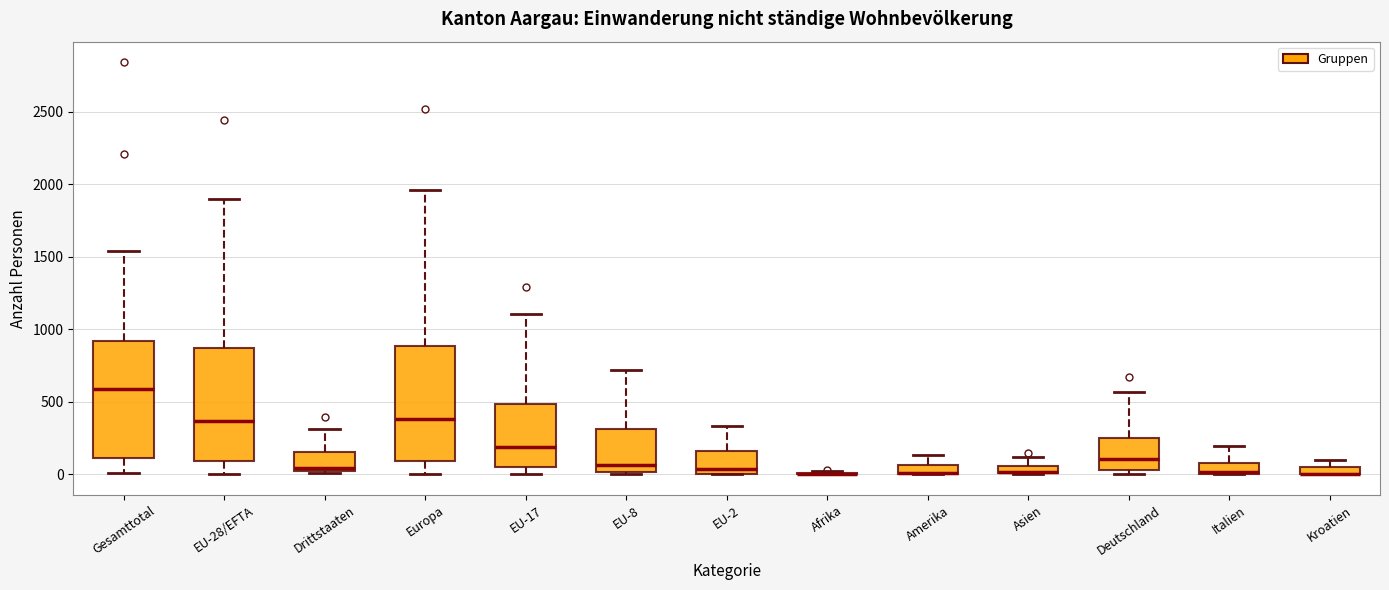

Where does the upper whisker of the box for Italien end on the y-axis? The values are not printed on the chart, so give them approximately, as read against the axis.

200